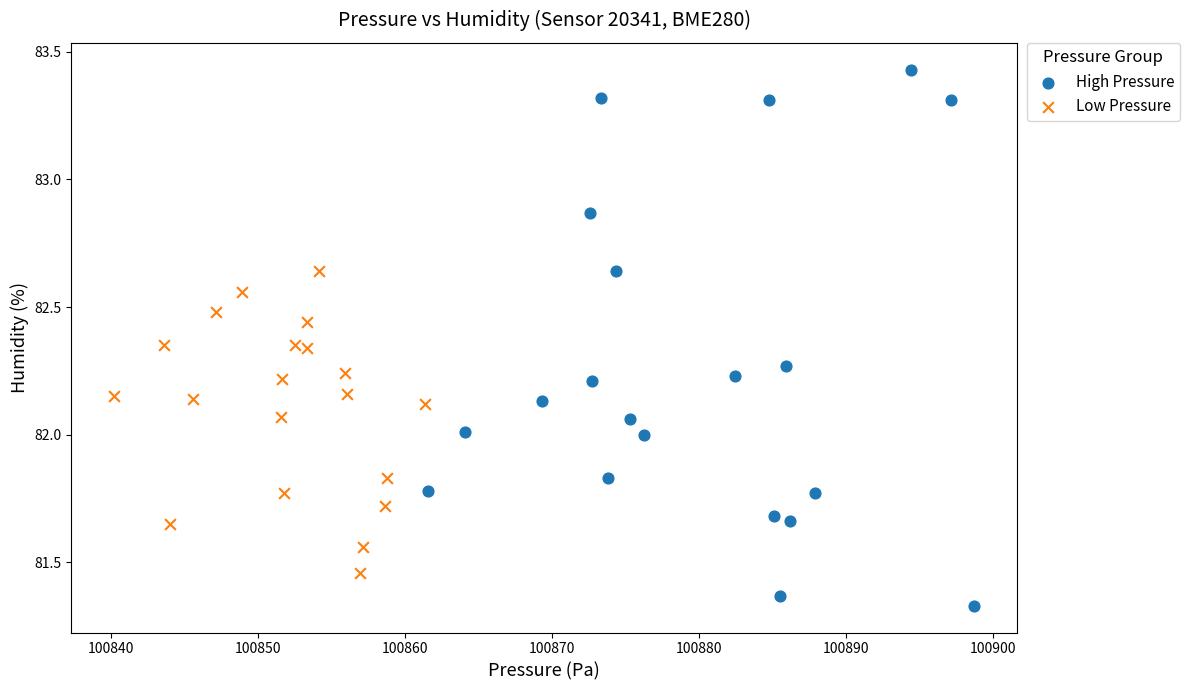

Which series reaches the maximum Y coordinate?

High Pressure